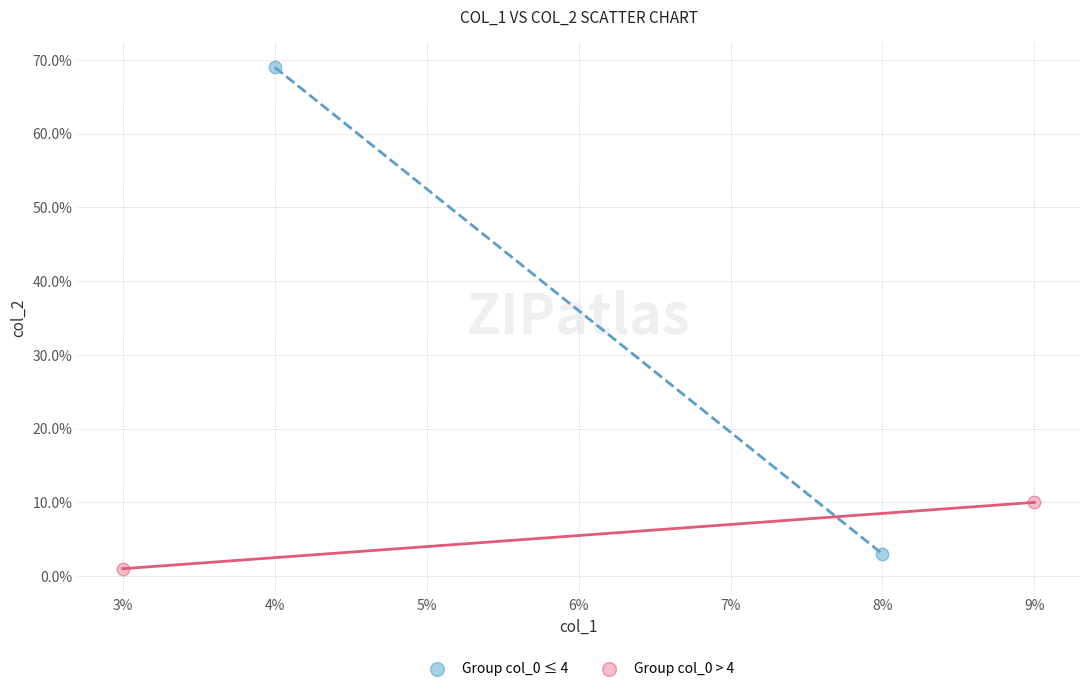

Which series reaches the minimum Y coordinate?

Group col_0 > 4